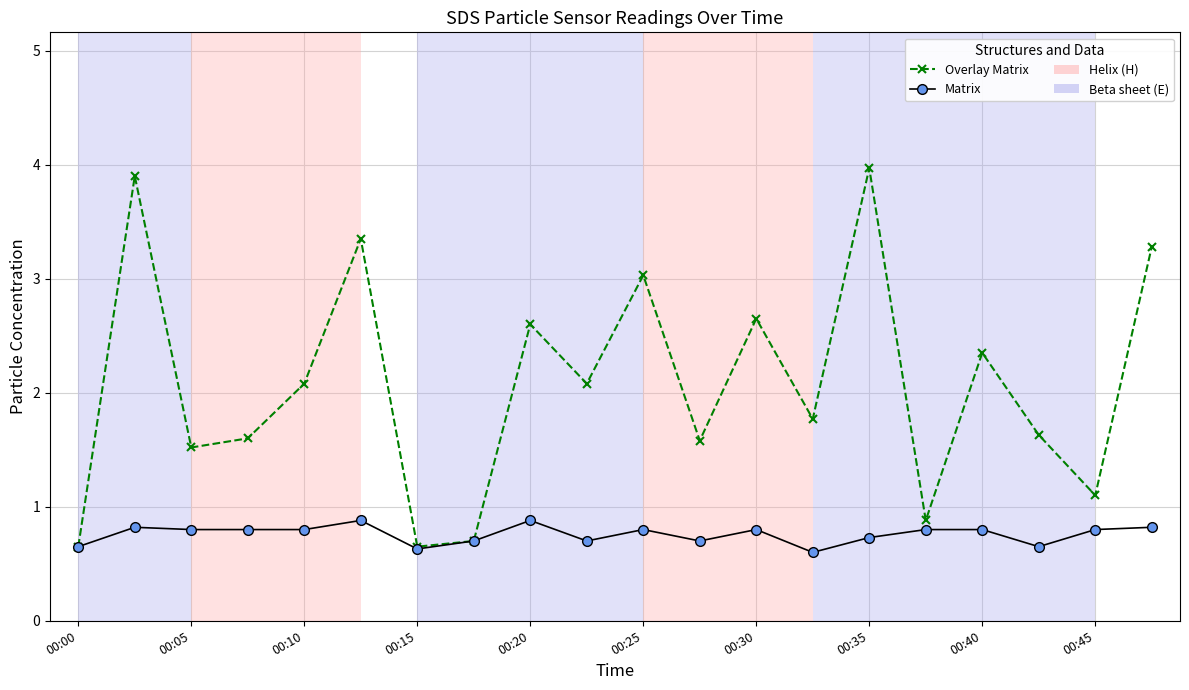

Which series has the largest range (max minus min)?

Overlay Matrix